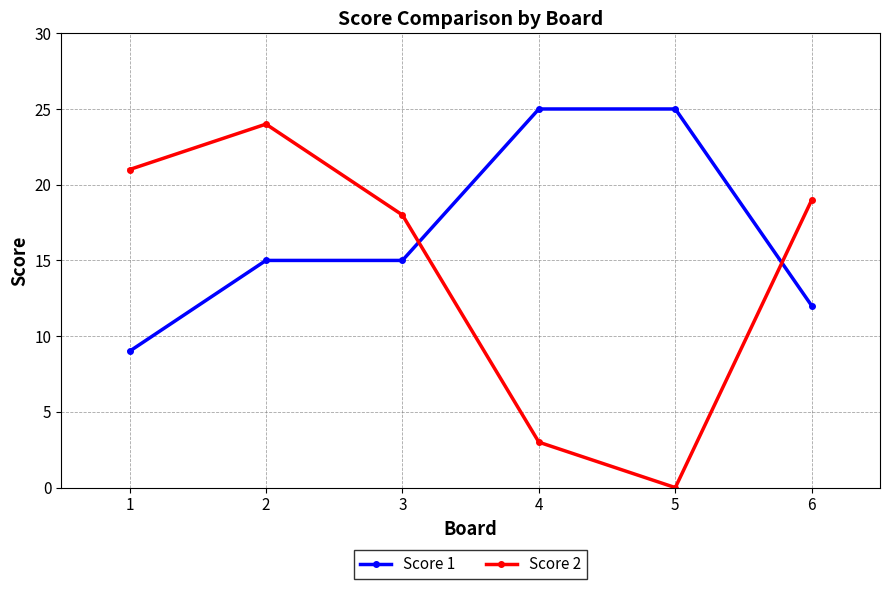

Is this an area chart (filled region under the line)?

No